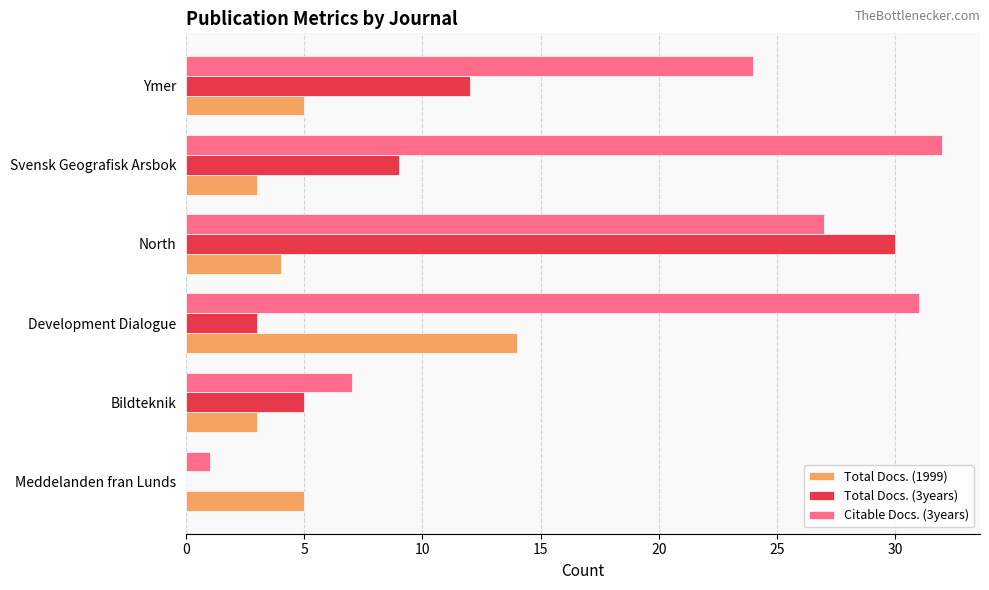

Between Bildteknik and Development Dialogue, which series saw the biggest shift?

Citable Docs. (3years)